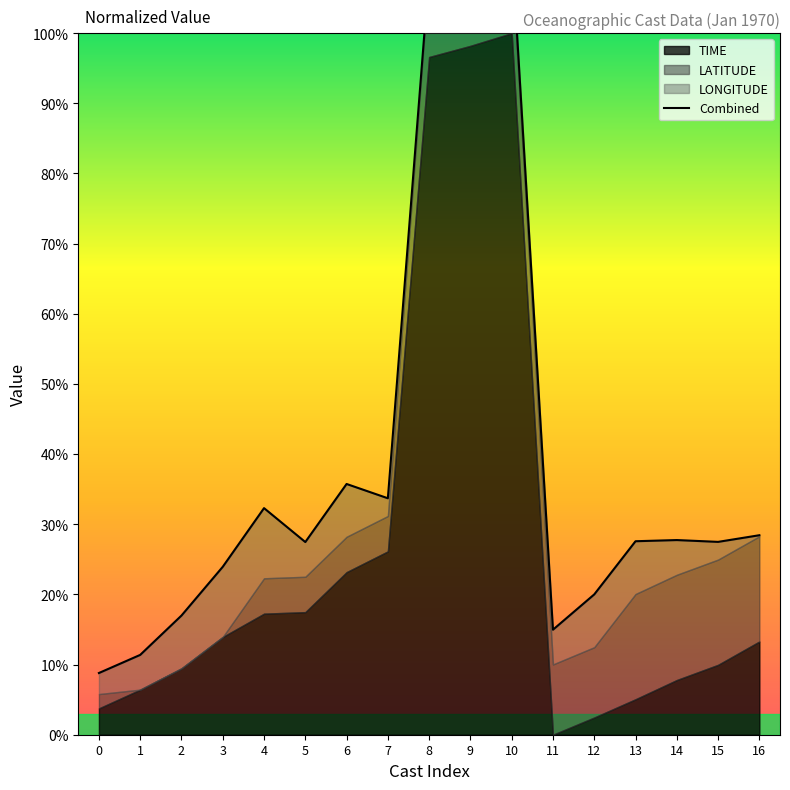

List the labels in order of value, largest first.

10, 9, 8, 6, 7, 4, 16, 14, 13, 15, 5, 3, 12, 2, 11, 1, 0